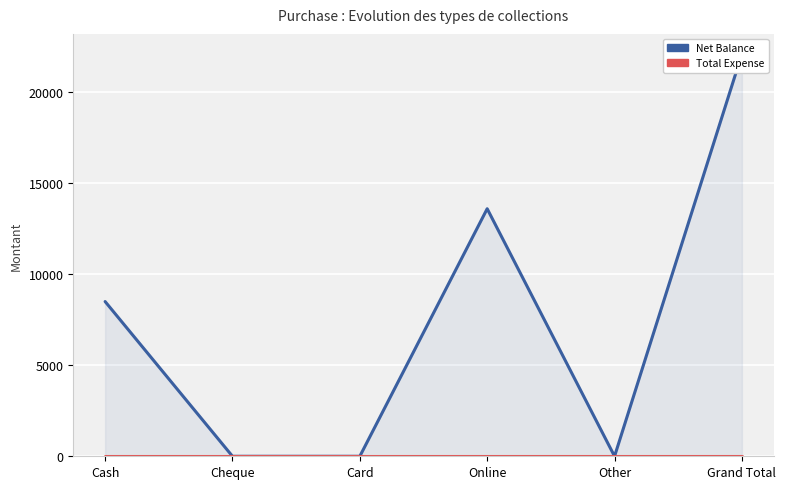

True or false: Net Balance has a value of -7525 at Card.

False